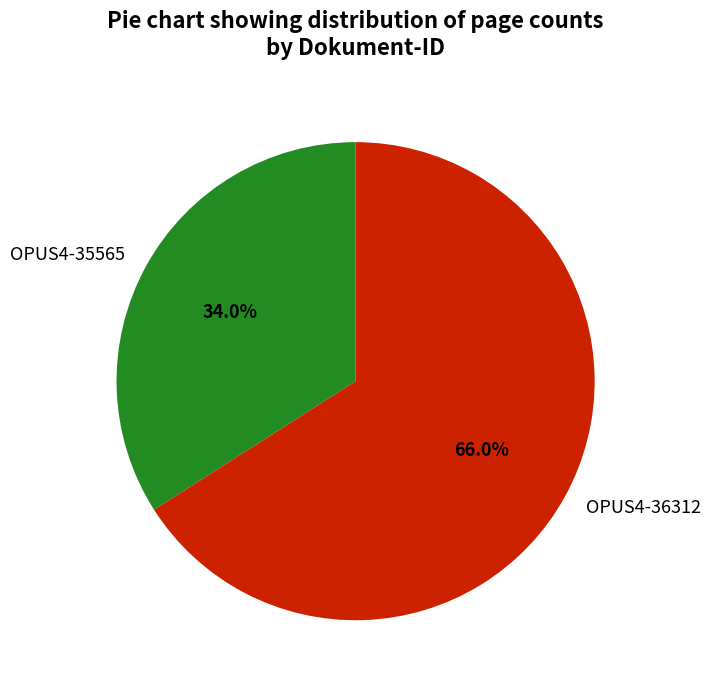

Which category has the biggest portion of the pie?

OPUS4-36312